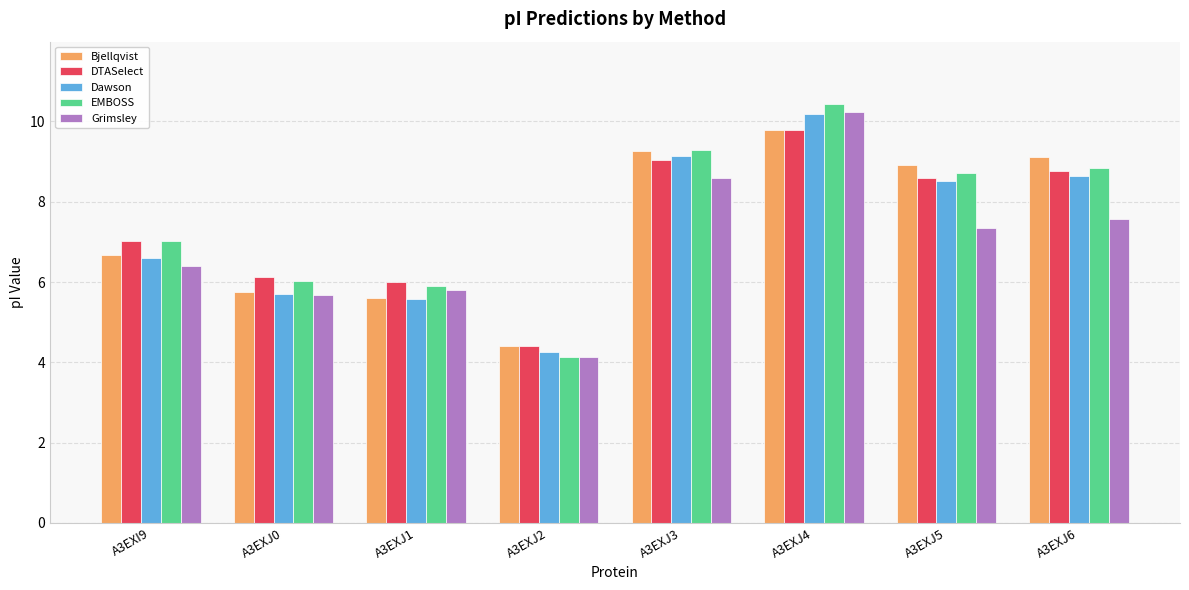

What is the label of the 8th bar from the right?

A3EXI9